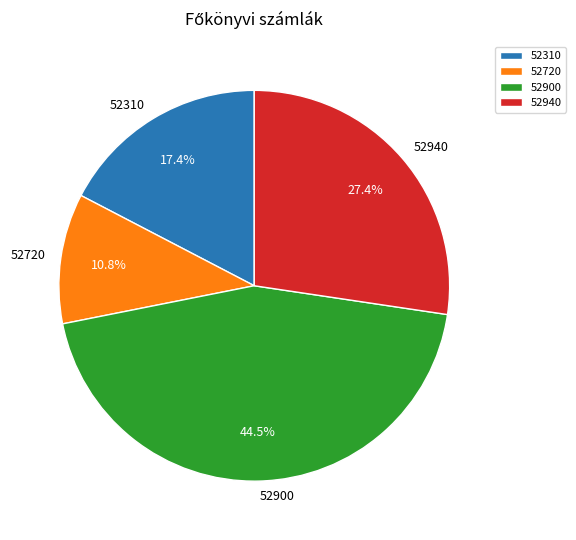

True or false: 52310 accounts for 10% of the total.

False